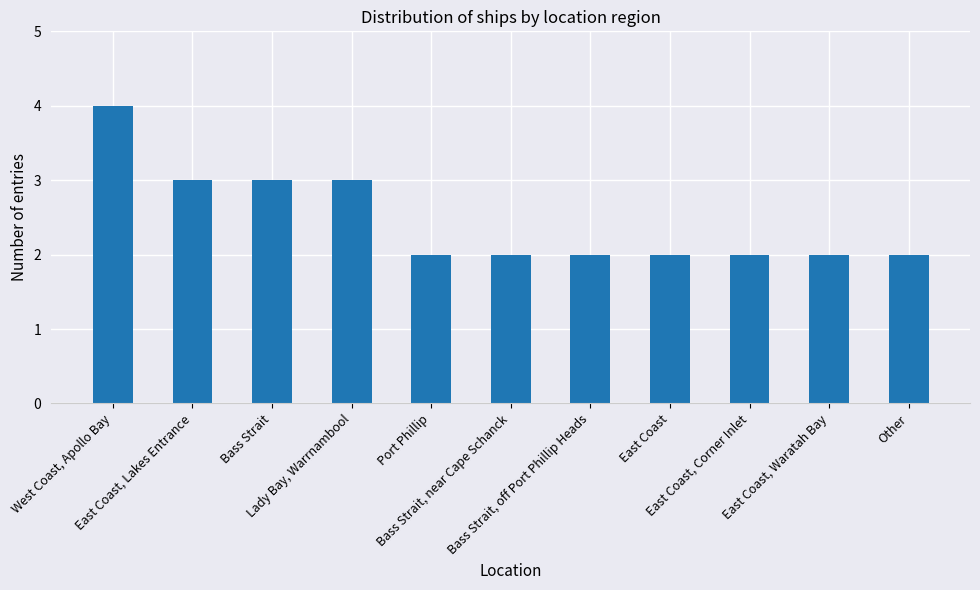

What is the value of the 2nd bar from the left?

3